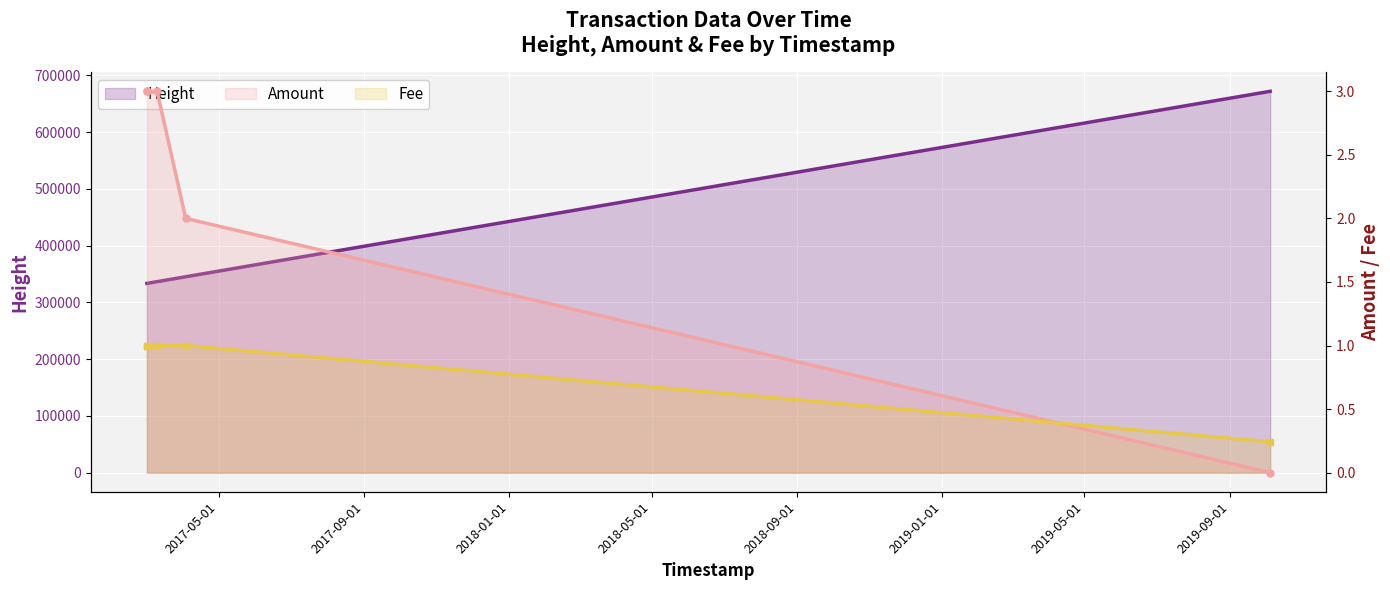

True or false: Amount has more than 2 interior local peaks.

False